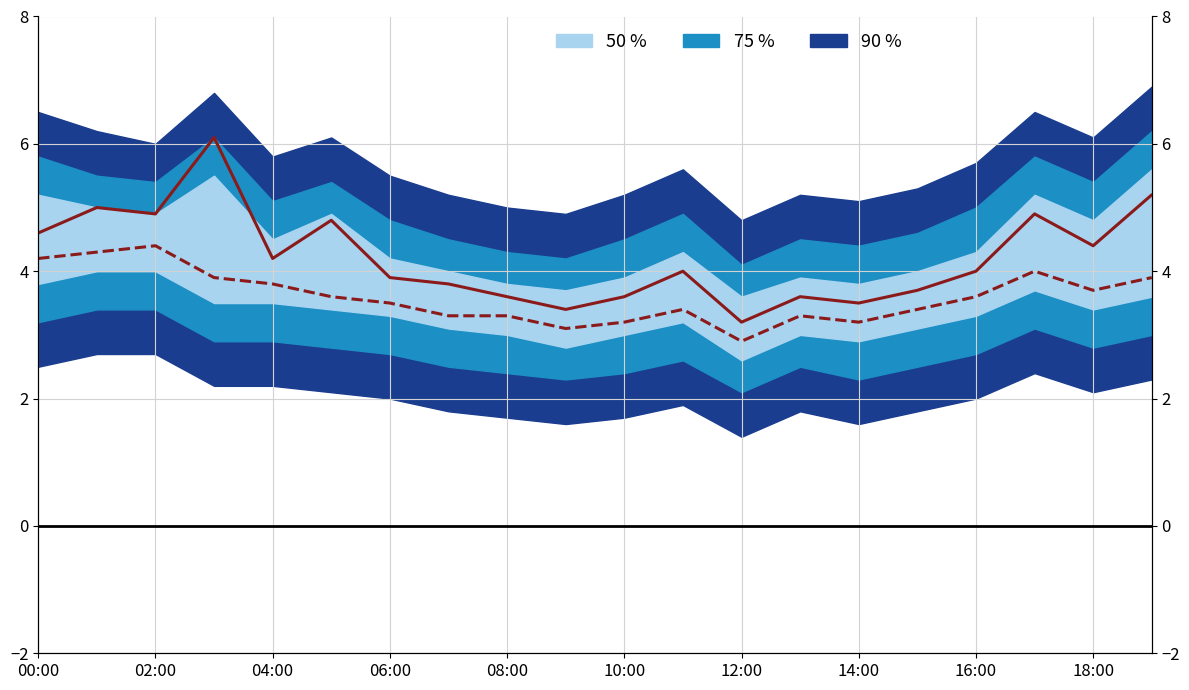

How many data points in SDS_P2 are less than 3?

1